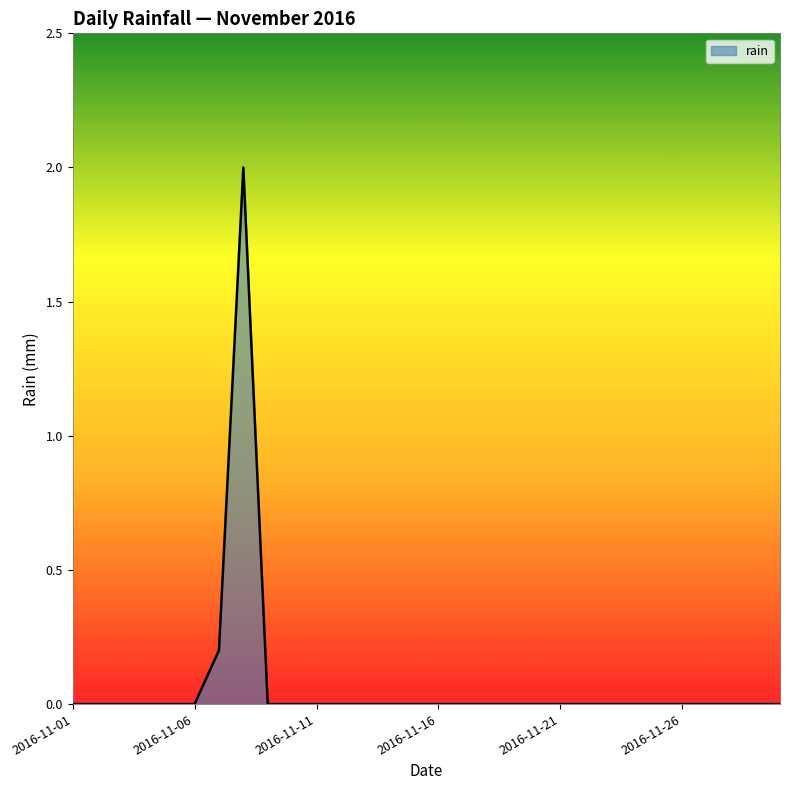

What is the maximum value shown in the chart?

2.0